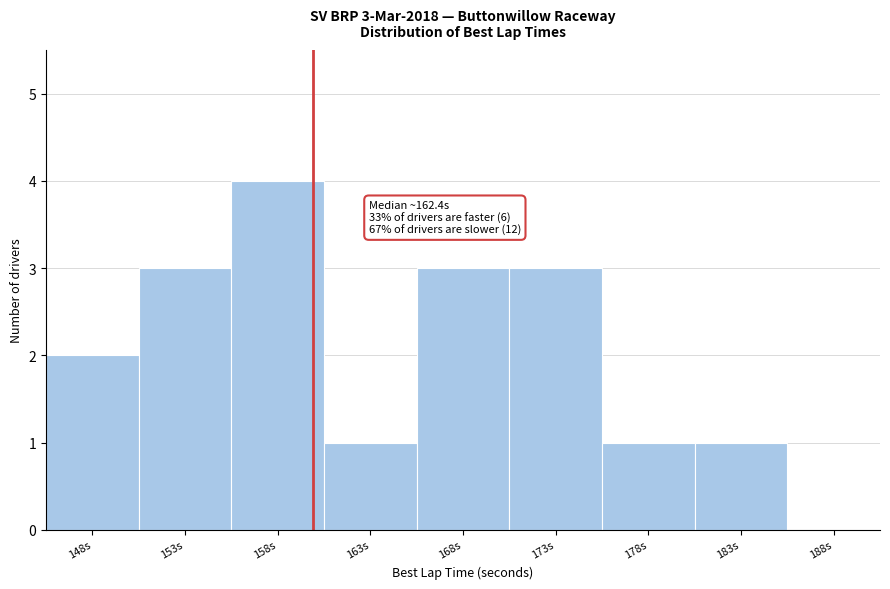

Reading right to left, what are all the values shown in this chart?

188s=0	183s=1	178s=1	173s=3	168s=3	163s=1	158s=4	153s=3	148s=2